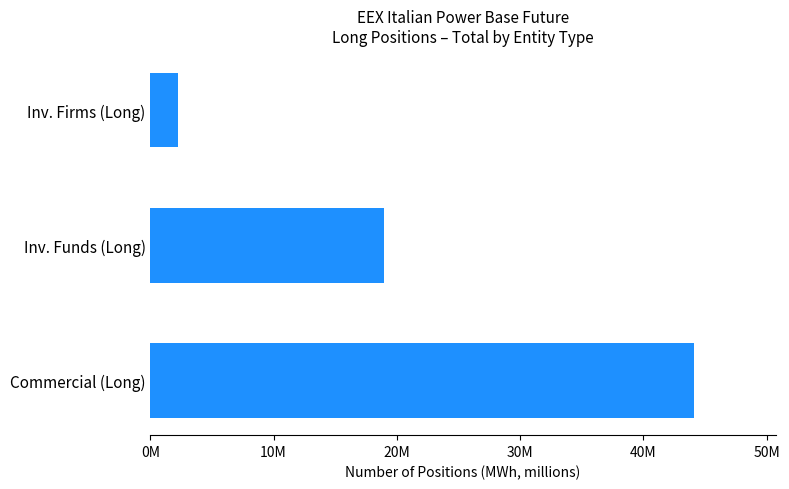

Does the chart contain any negative values?

No